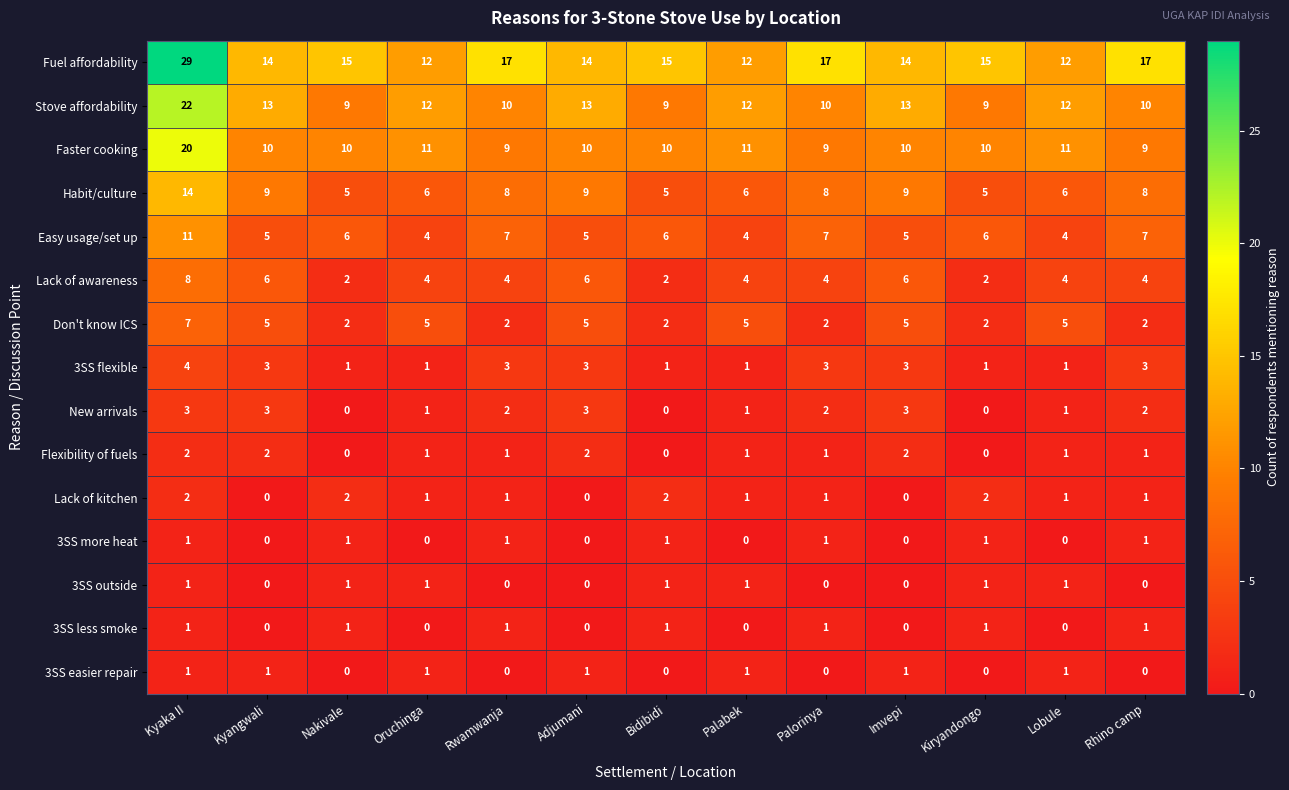

The value of Easy usage/set up at Imvepi is 9. True or false?

False